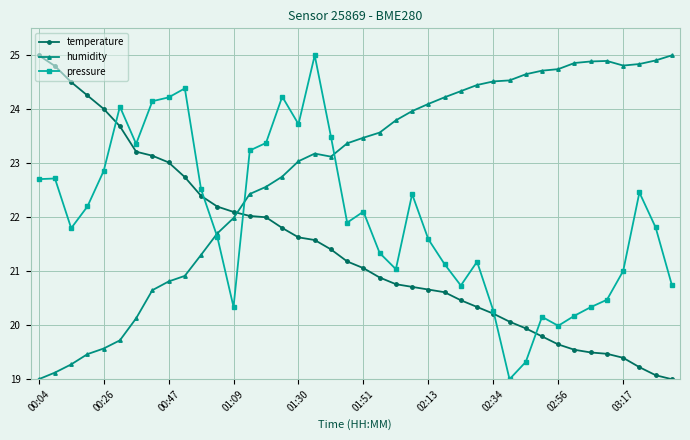

What is the average value of the pressure series?

22.0